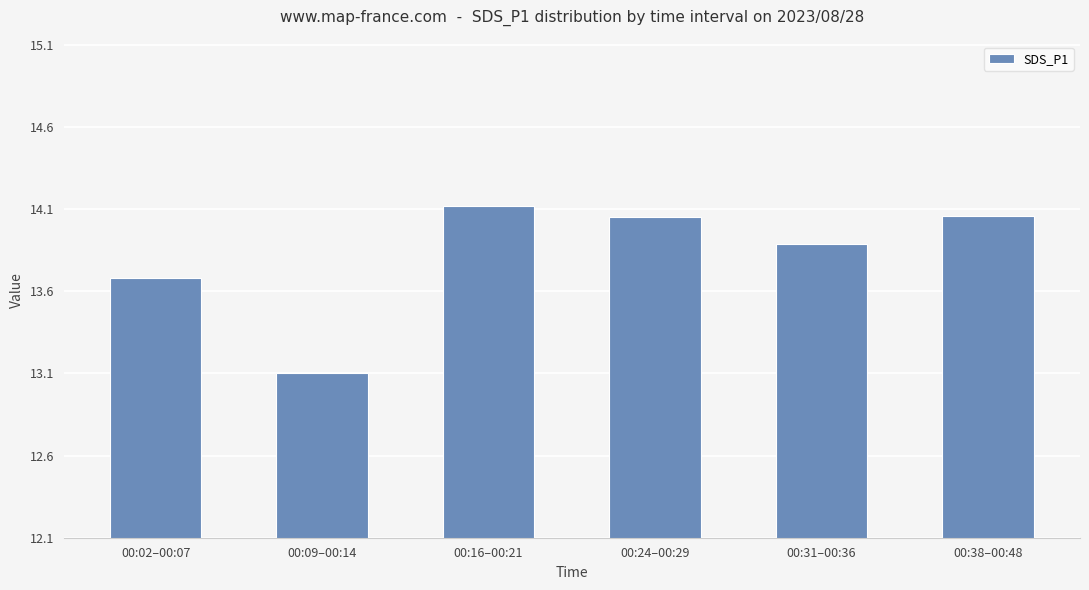

Between 00:09–00:14 and 00:31–00:36, which is larger?

00:31–00:36